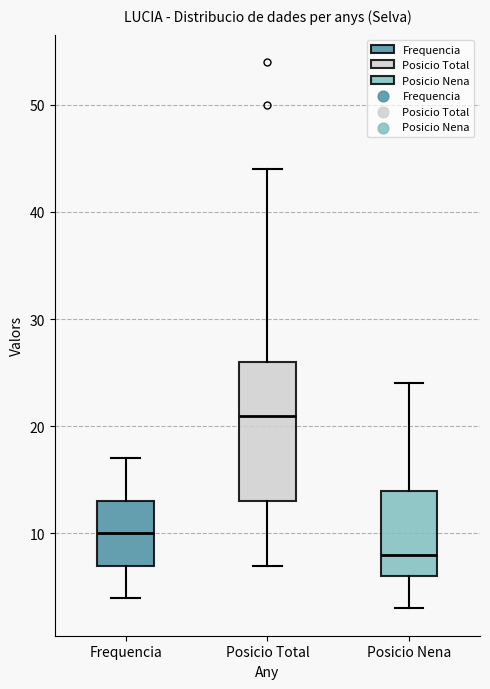

Reading left to right, transcribe this box plot: for each box, give where its median line is, the range the box spans, and where its two whiskers end, as read against the y-axis. The values are not printed on the chart, so give them approximately, as read against the axis.

Frequencia: median 10, box 7 to 13, whiskers 4 to 17
Posicio Total: median 21, box 13 to 26, whiskers 7 to 44
Posicio Nena: median 8, box 6 to 14, whiskers 3 to 24